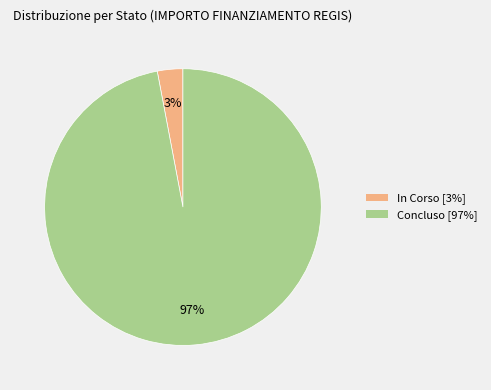

Do Concluso and In Corso together represent more than half of the pie?

Yes